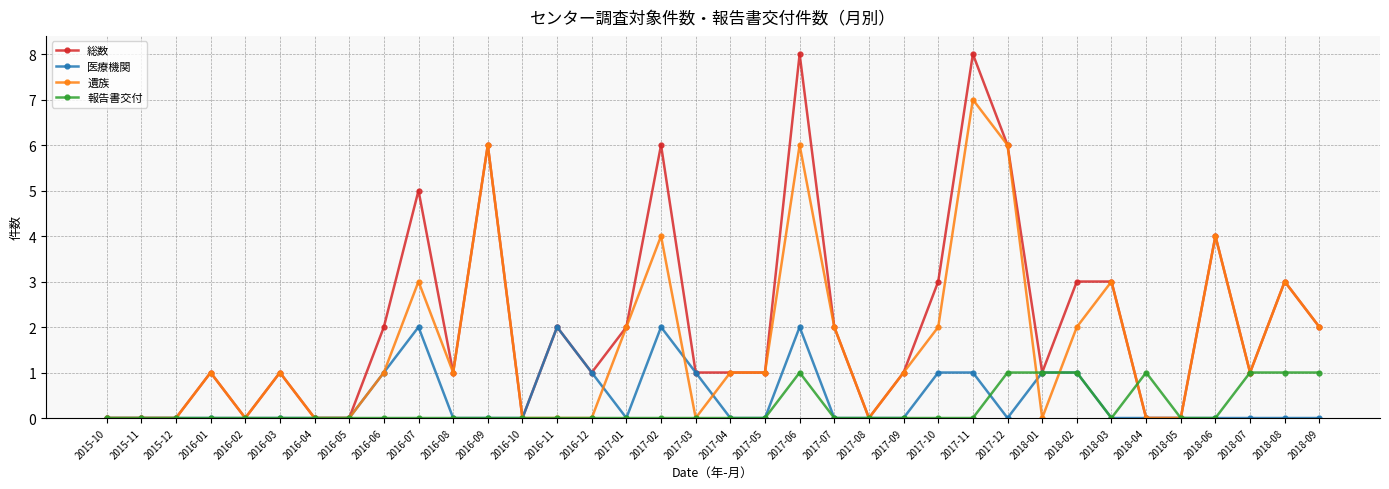

What is the sum of the 遺族 values at 2016-08 and 2016-07?

4